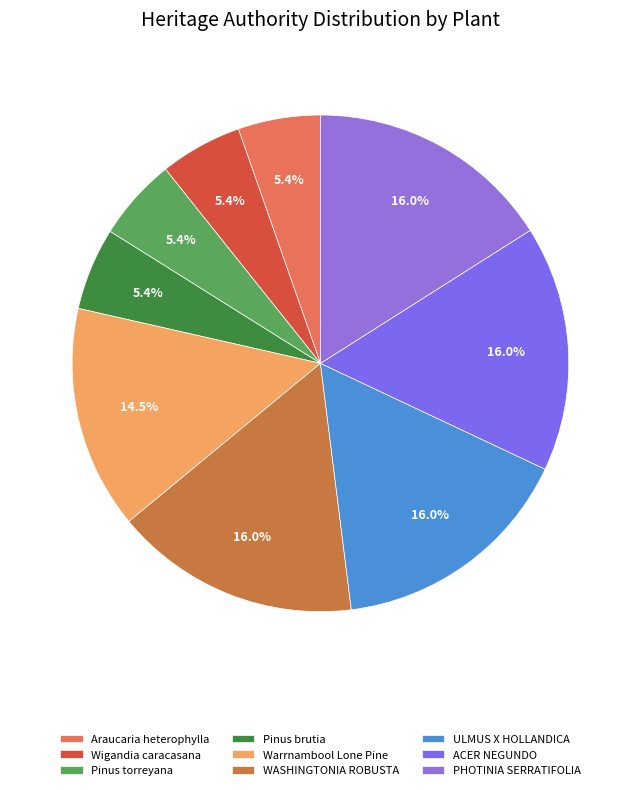

To the nearest percent, what is the difference between the largest and smallest slice percentages?

11%